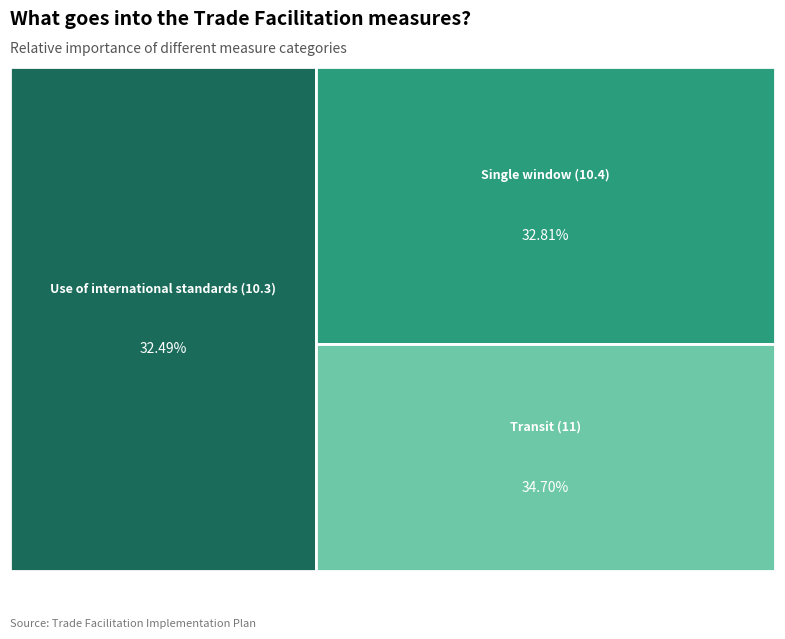

Does any single category account for the majority?

No